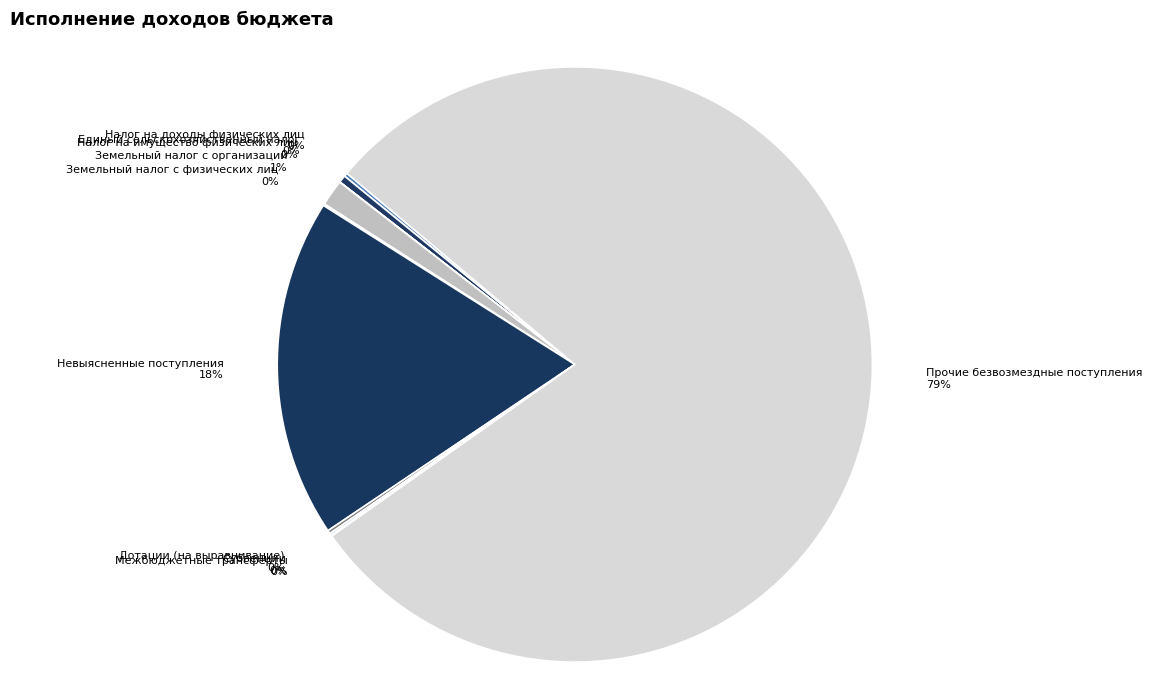

Which has a higher value, Единый сельскохозяйственный налог or Невыясненные поступления?

Невыясненные поступления